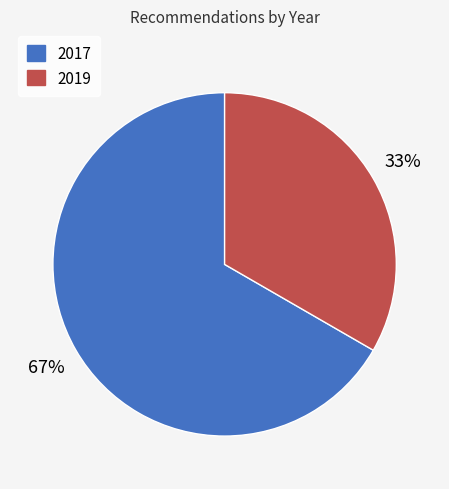

Between 2019 and 2017, which is larger?

2017